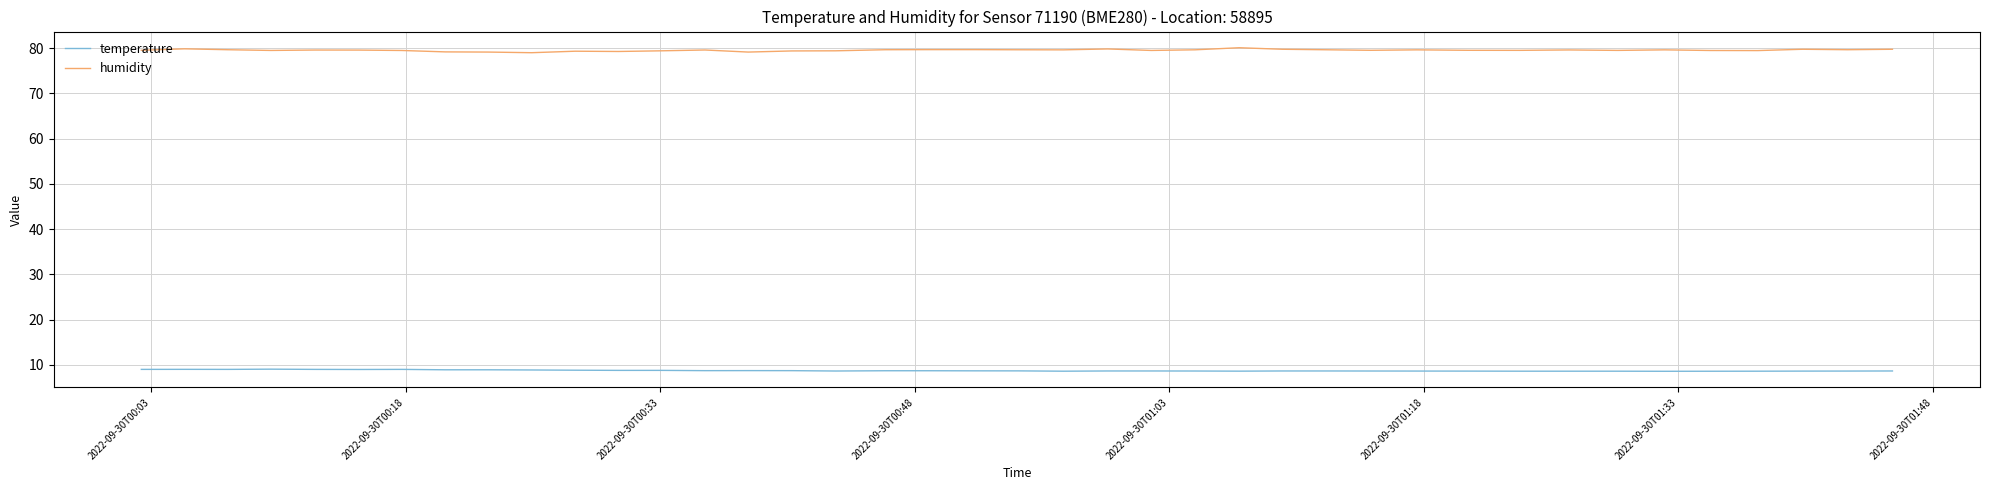

True or false: temperature and humidity cross at least once.

False